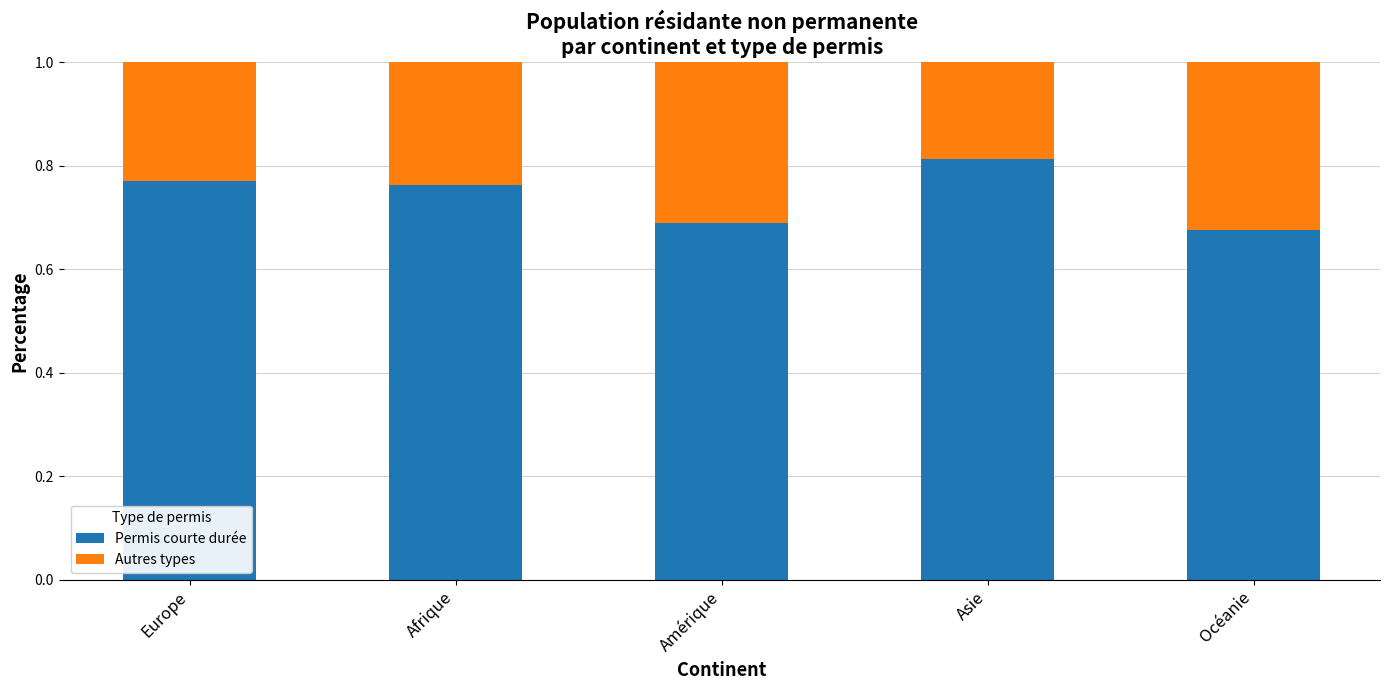

What is the total value across all series at Asie?

1.0